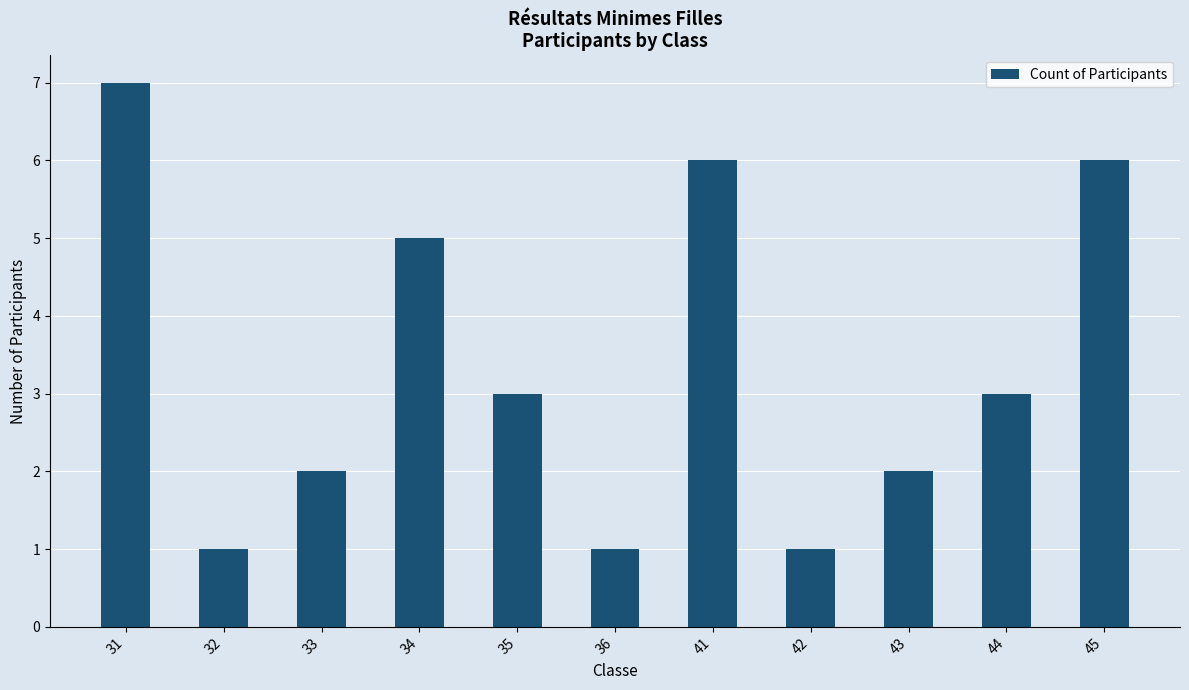

Reading left to right, list all the values displayed in this chart.

31=7	32=1	33=2	34=5	35=3	36=1	41=6	42=1	43=2	44=3	45=6